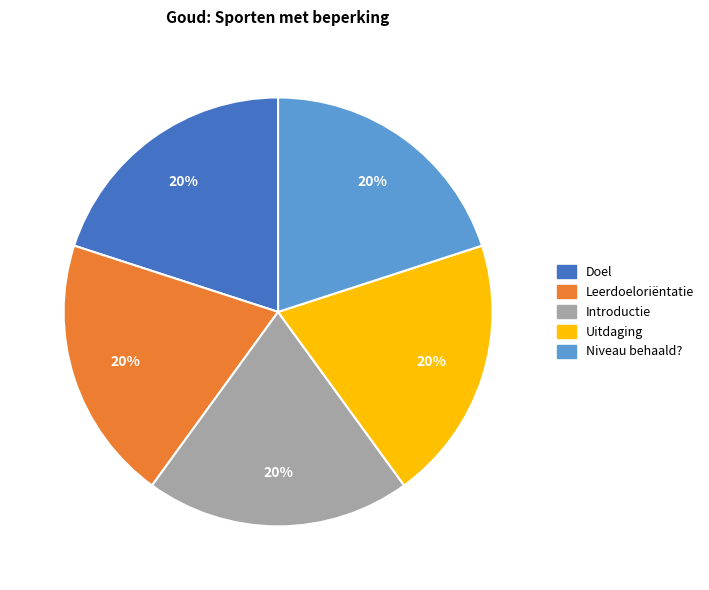

To the nearest percent, what portion does Niveau behaald? represent?

20%